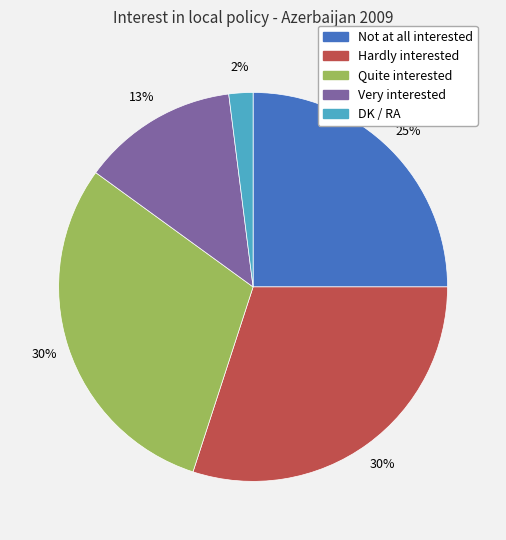

How many slices are in this pie chart?

5